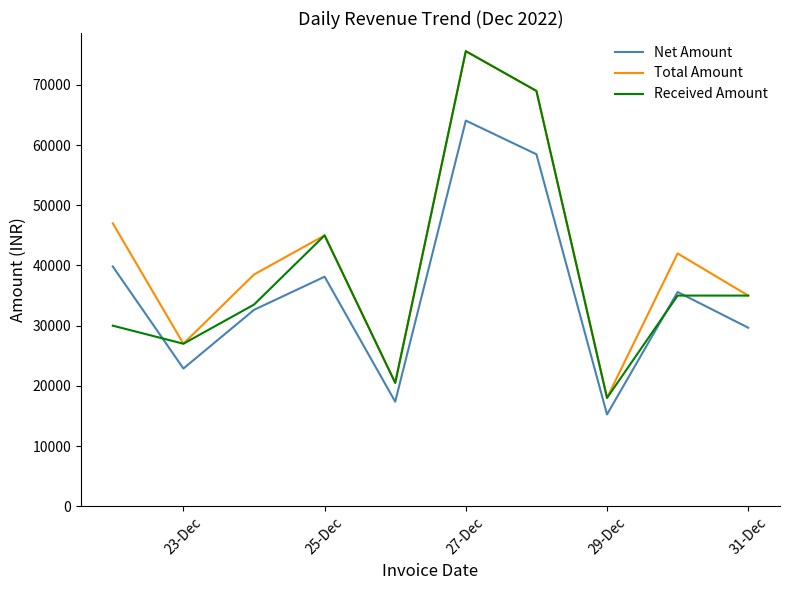

How many series are shown in this chart?

3